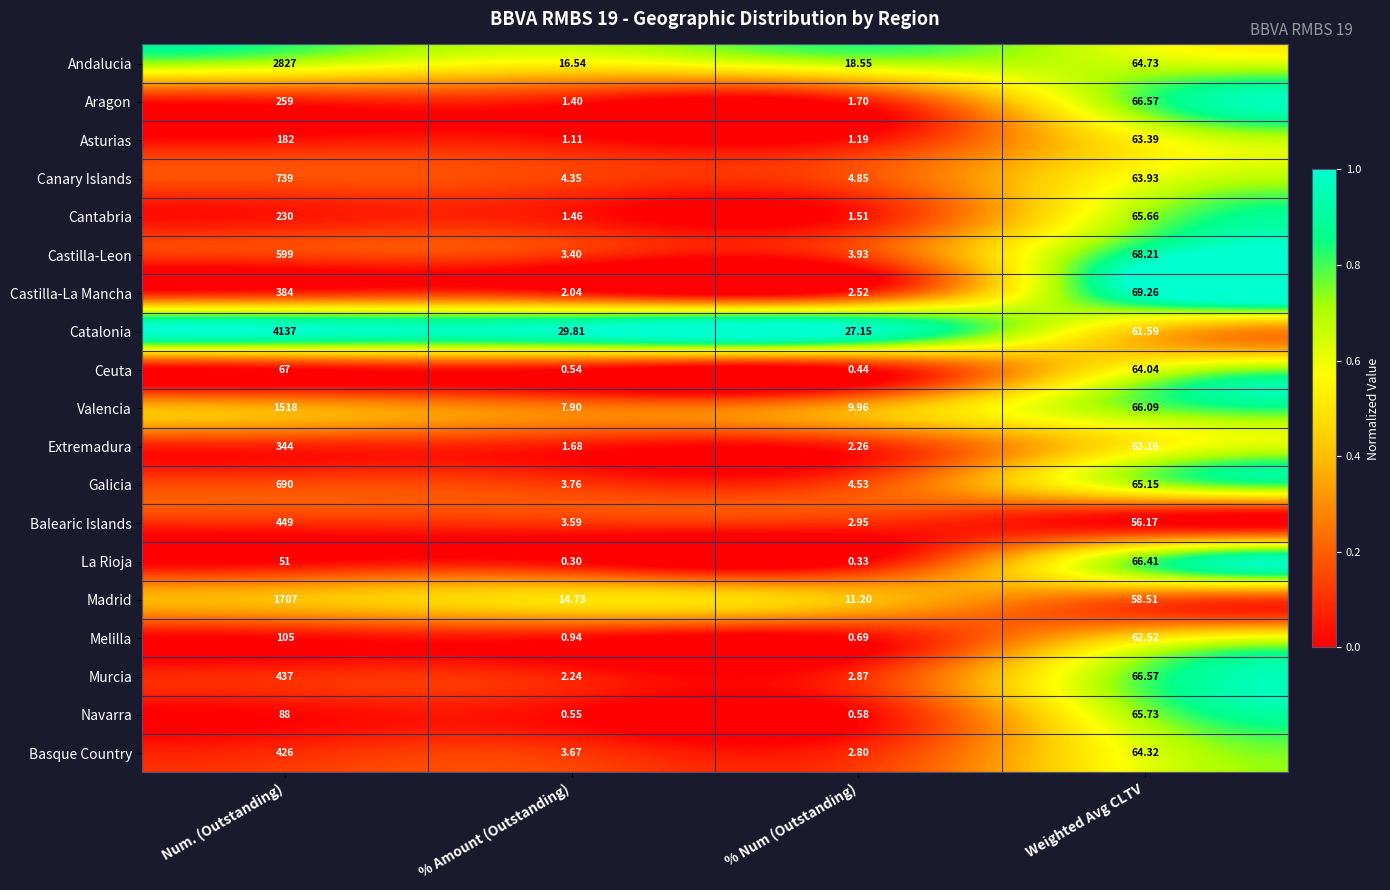

Which series has the largest range (max minus min)?

Catalonia